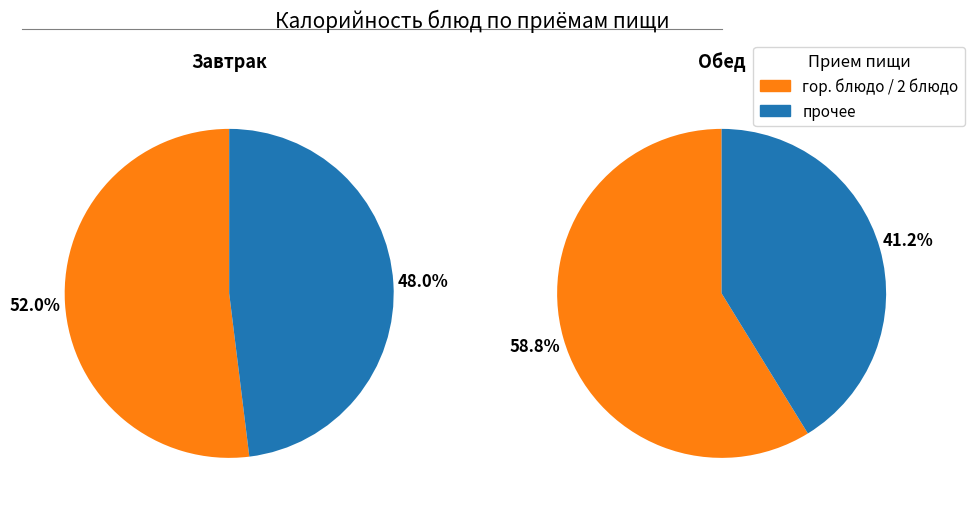

Is the sum of 2 and 4 greater than half?

No